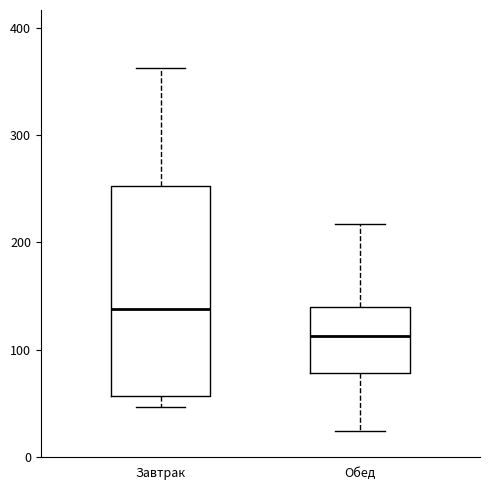

Which box has the highest median line?

Завтрак